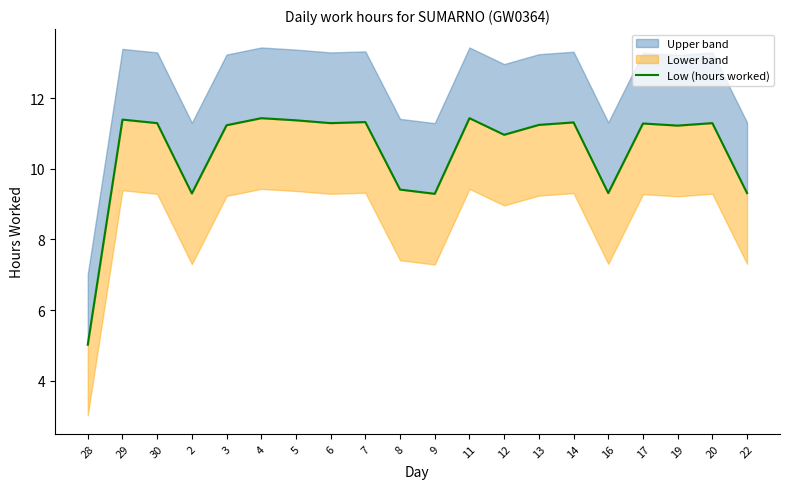

What is the smallest value displayed?

5.0